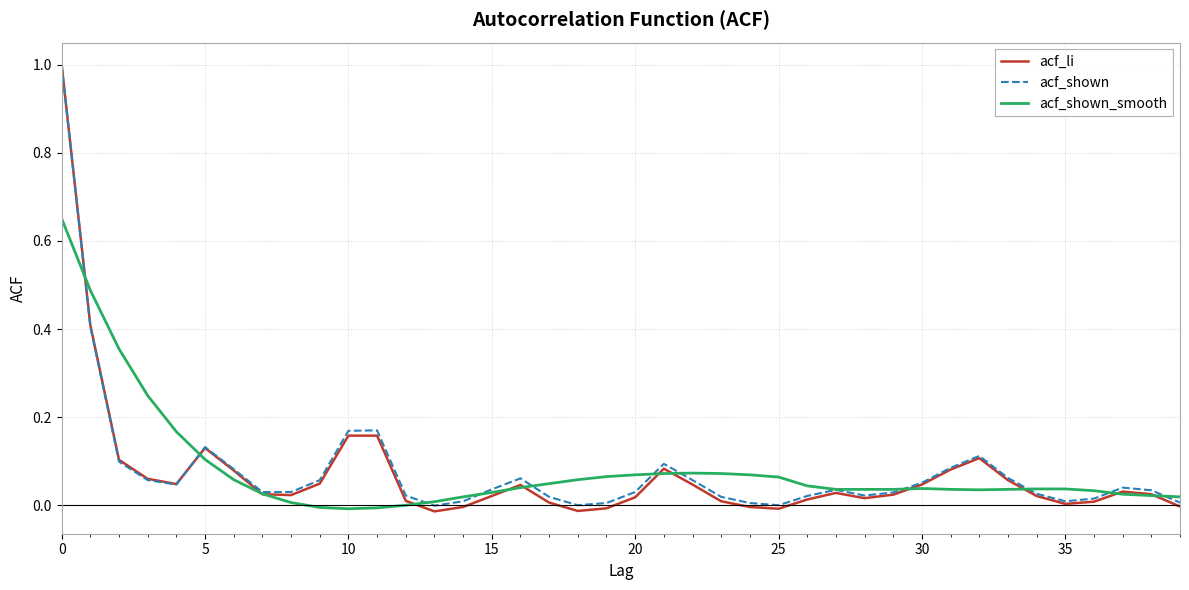

Which series has the widest spread of values?

acf_li